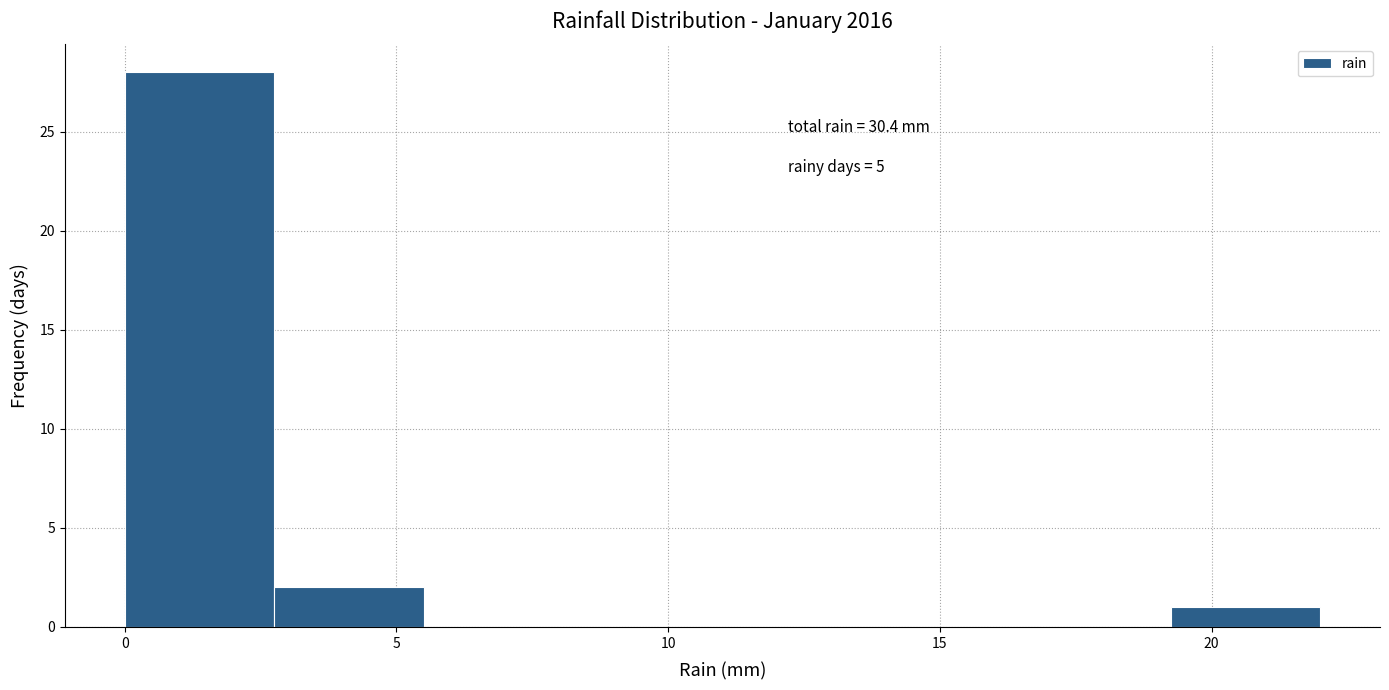

Which range on the x-axis has the tallest bar?

0.00 to 2.75